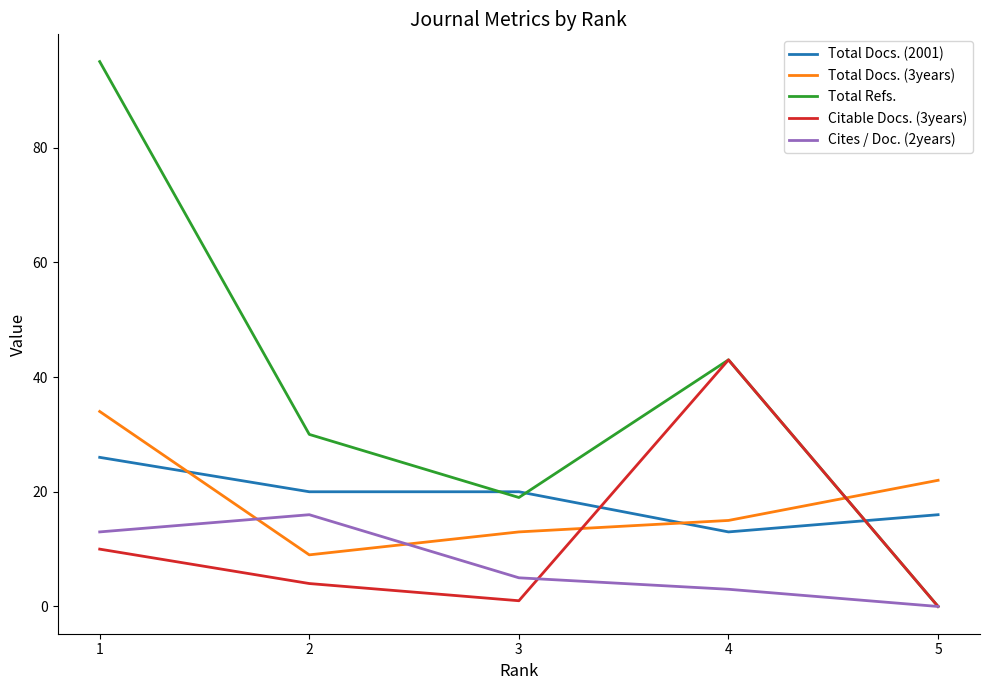

How many interior local peaks does the Cites / Doc. (2years) series have?

1